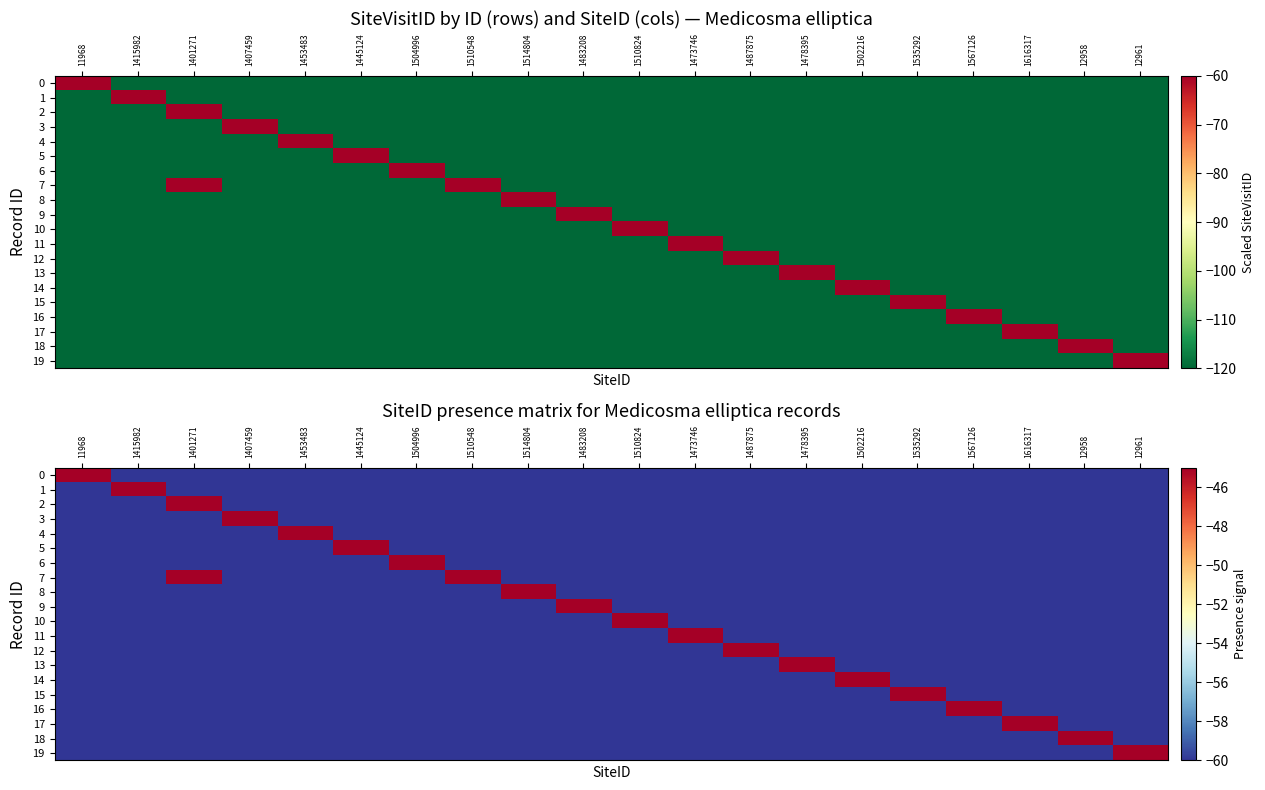

True or false: 17 has a value of -60 at 1487875.

True